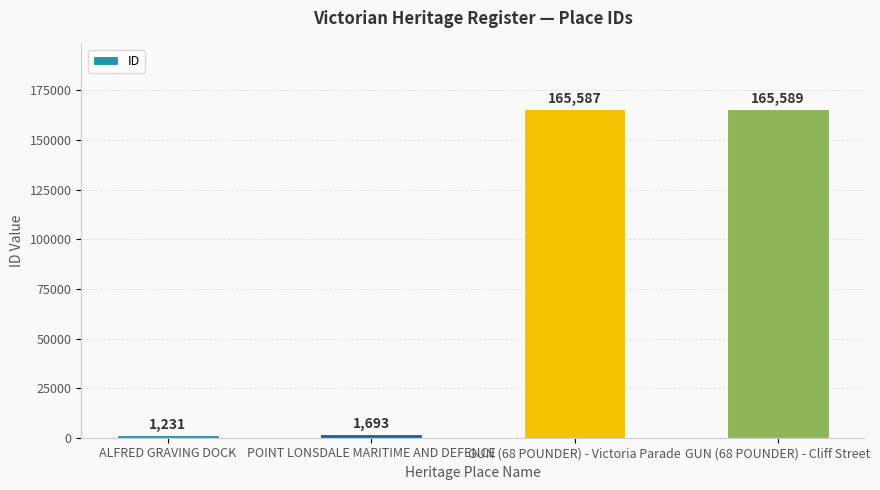

What is the label of the 1st bar from the right?

GUN (68 POUNDER) - Cliff Street